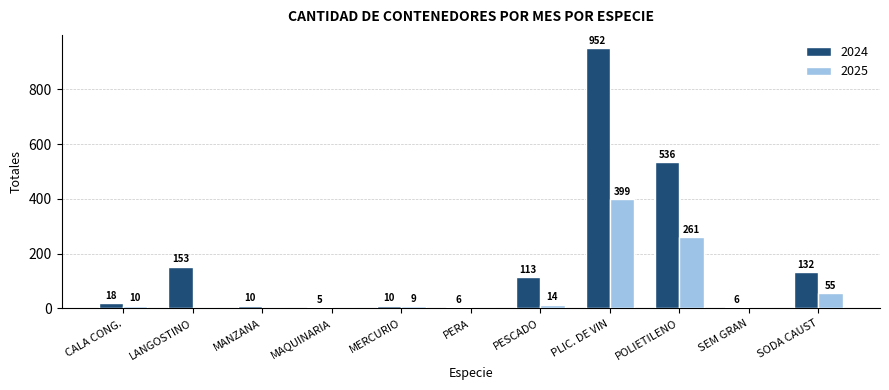

At which category is the sum across all series the highest?

PLIC. DE VIN